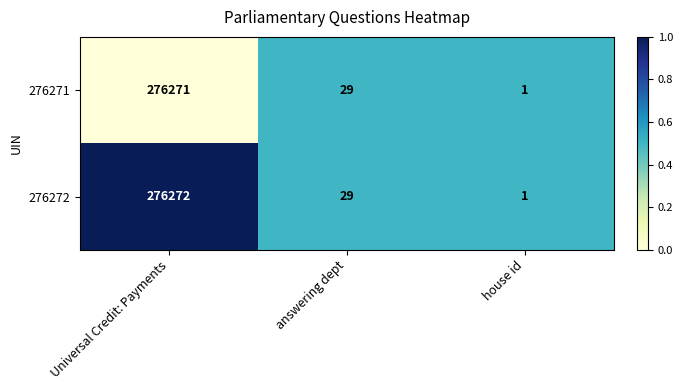

Reading left to right, what are all the values shown in this chart?

276271: Universal Credit: Payments=276271	answering dept=29	house id=1
276272: Universal Credit: Payments=276272	answering dept=29	house id=1